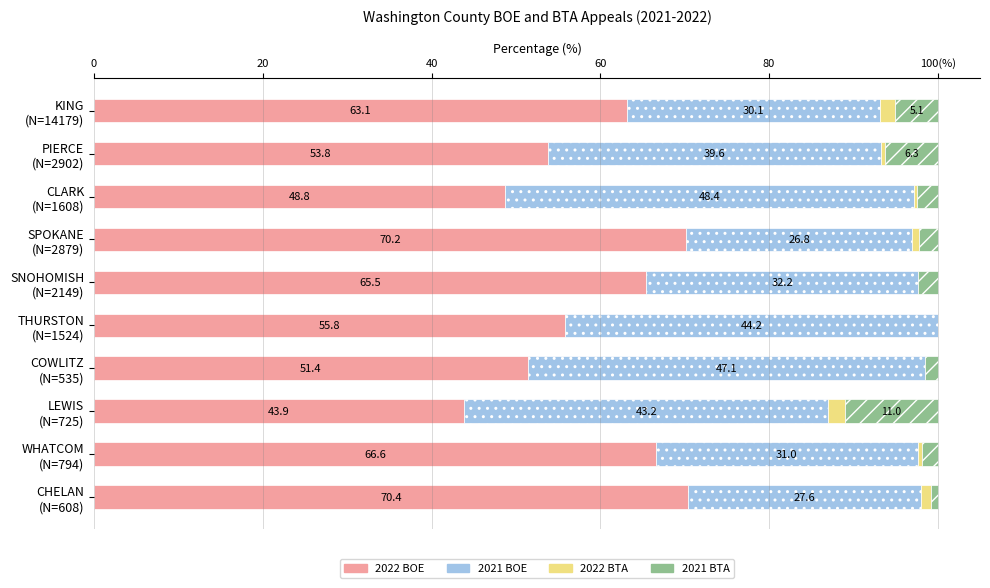

What are all the series names shown in the legend?

2022 BOE, 2021 BOE, 2022 BTA, 2021 BTA